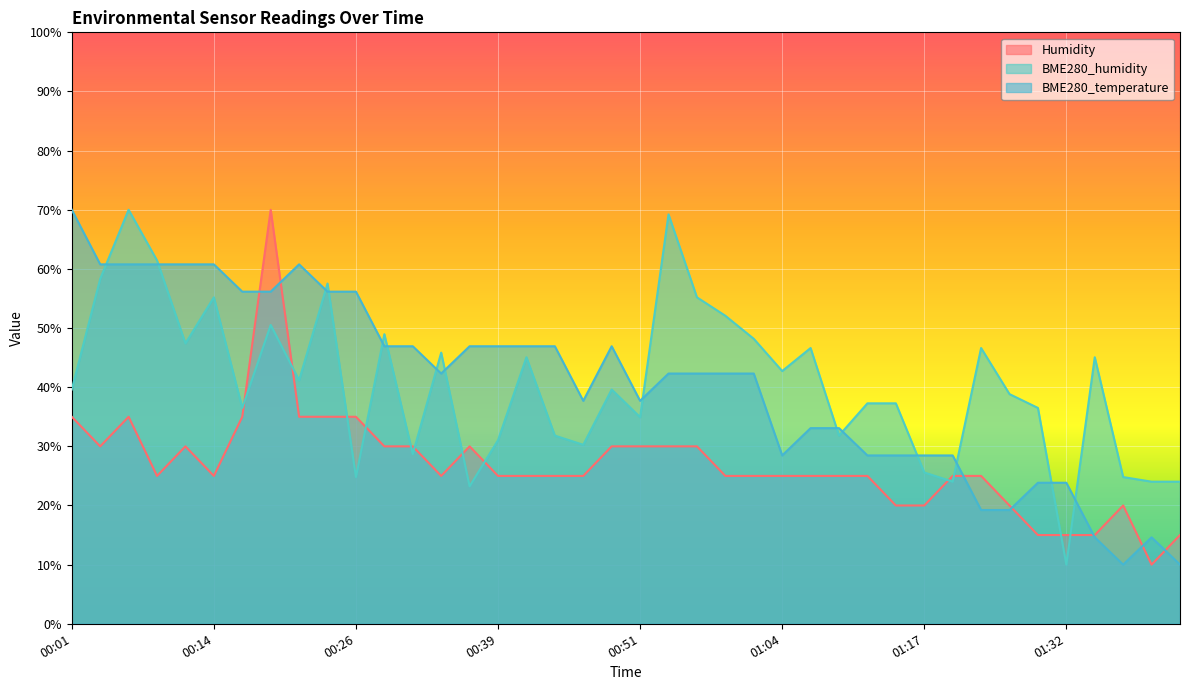

What is the approximate value of Humidity at 00:26?

35.0